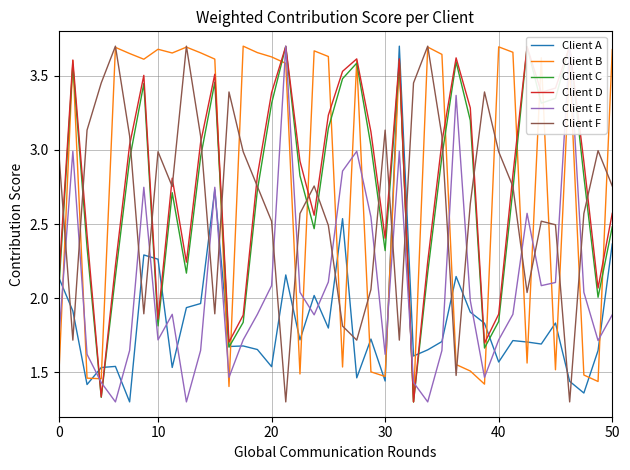

True or false: Client A and Client B cross at least once.

True